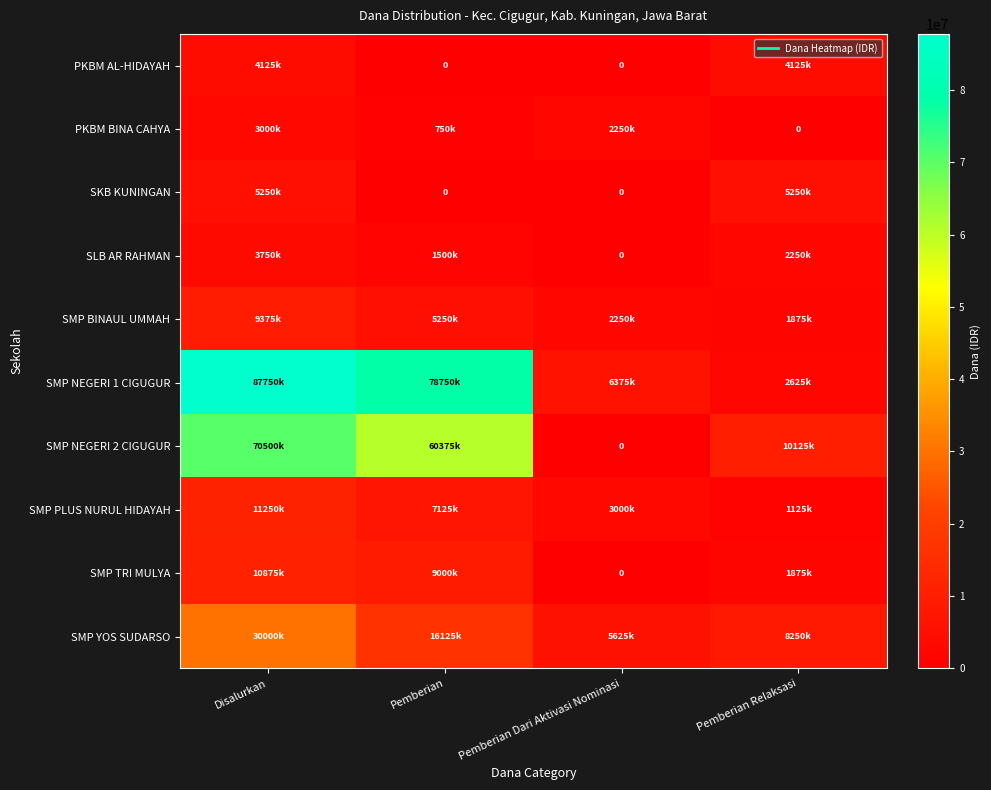

Which category has the highest value across all series?

Disalurkan